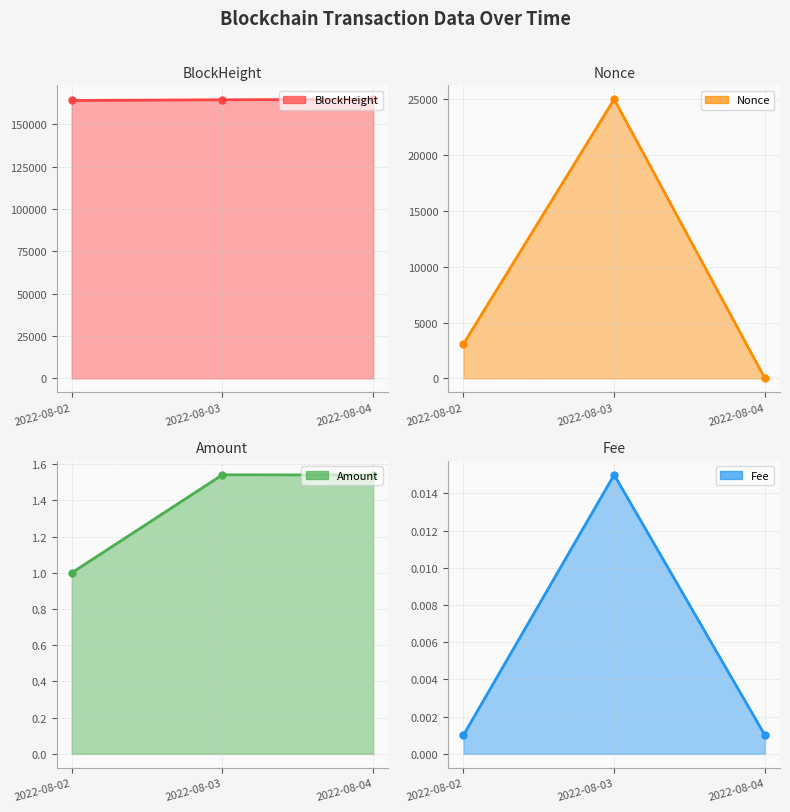

Where is Nonce nearest to the value 0?

2022-08-02